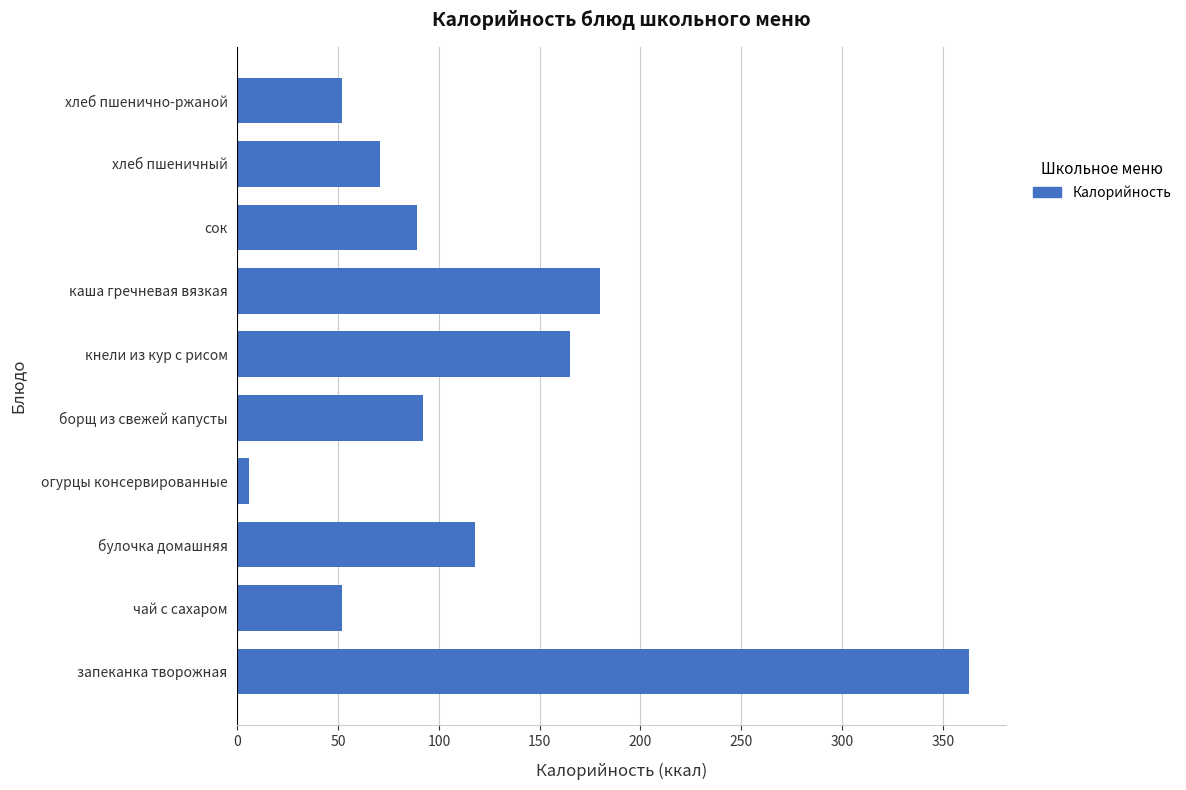

How many series are shown in this chart?

1